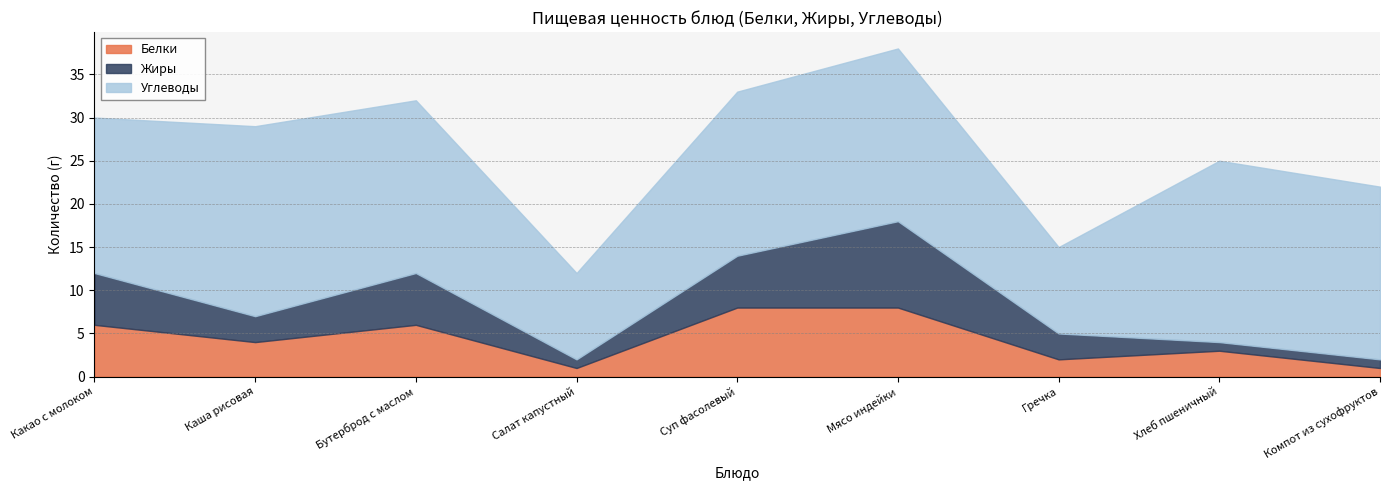

At which category does Жиры reach its first local valley?

Каша рисовая